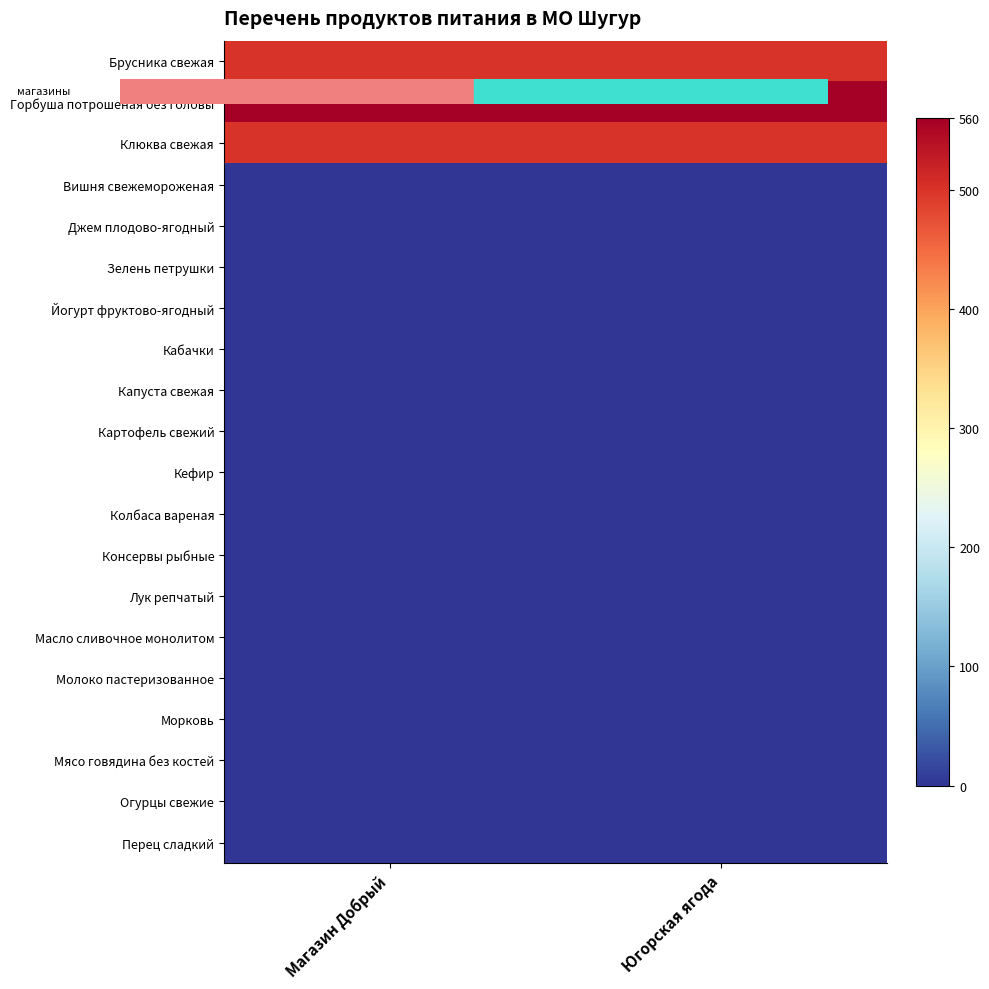

At how many categories does at least one series exceed 551?

2